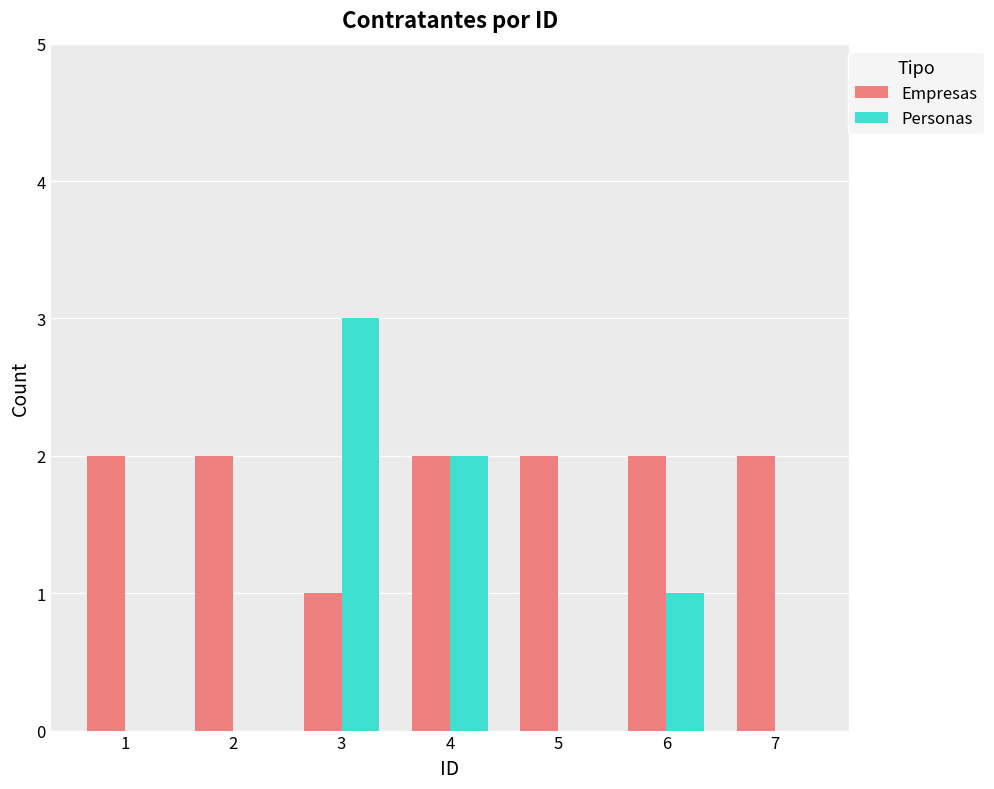

Between 4 and 5, which series saw the biggest shift?

Personas